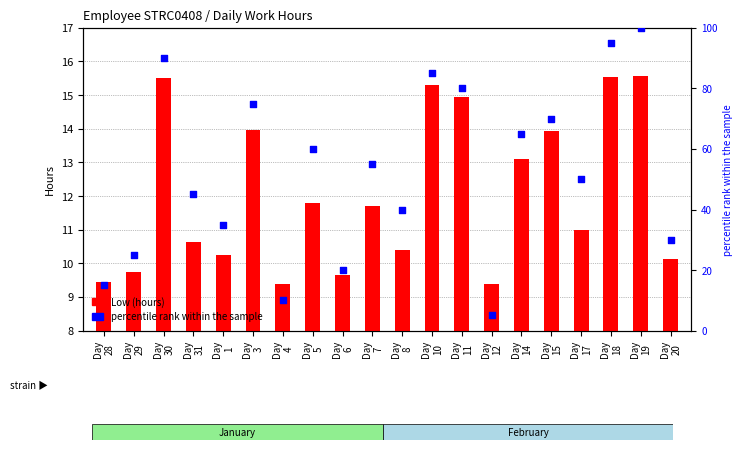

Which series has the largest total across all categories?

percentile rank within the sample